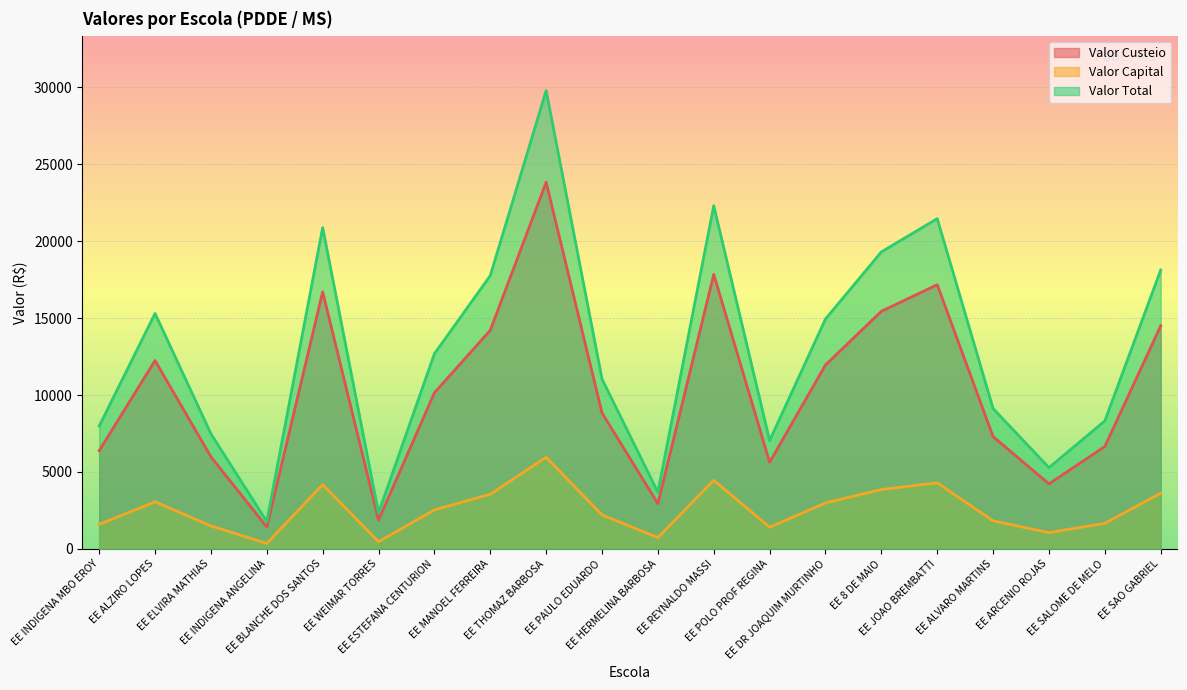

List the labels in order of Valor Total value, largest first.

EE THOMAZ BARBOSA, EE REYNALDO MASSI, EE JOAO BREMBATTI, EE BLANCHE DOS SANTOS, EE 8 DE MAIO, EE SAO GABRIEL, EE MANOEL FERREIRA, EE ALZIRO LOPES, EE DR JOAQUIM MURTINHO, EE ESTEFANA CENTURION, EE PAULO EDUARDO, EE ALVARO MARTINS, EE SALOME DE MELO, EE INDIGENA MBO EROY, EE ELVIRA MATHIAS, EE POLO PROF REGINA, EE ARCENIO ROJAS, EE HERMELINA BARBOSA, EE WEIMAR TORRES, EE INDIGENA ANGELINA